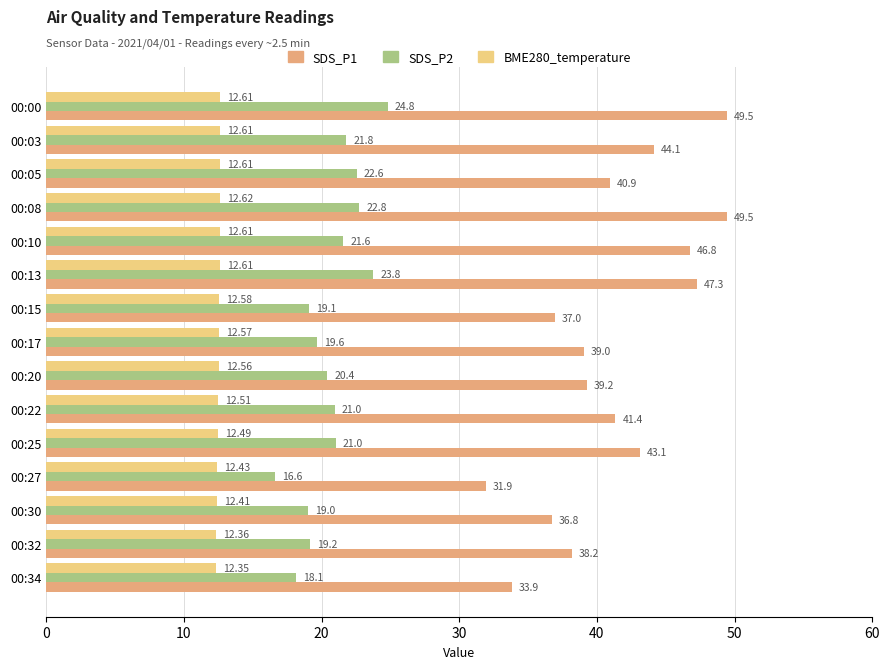

What is the difference between the maximum and minimum values in the SDS_P2 series?

8.2